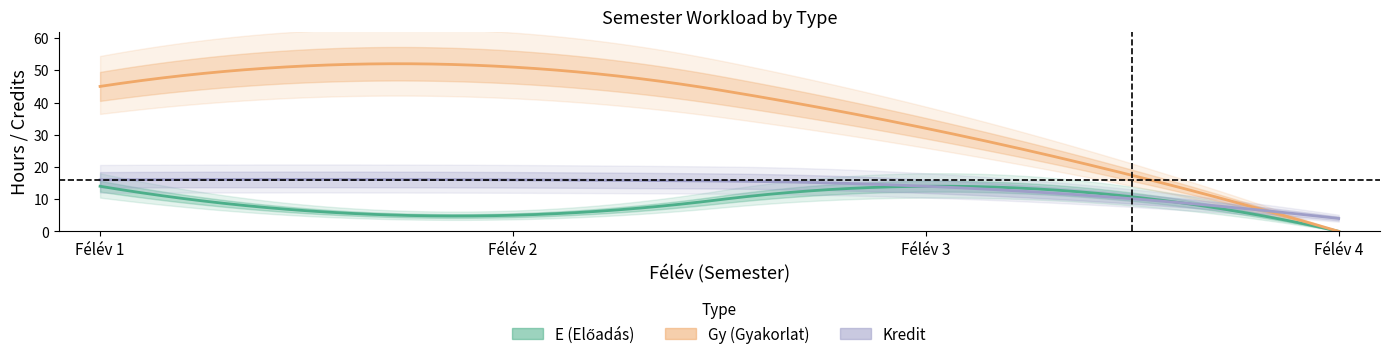

What is the average value of the Gy series?

32